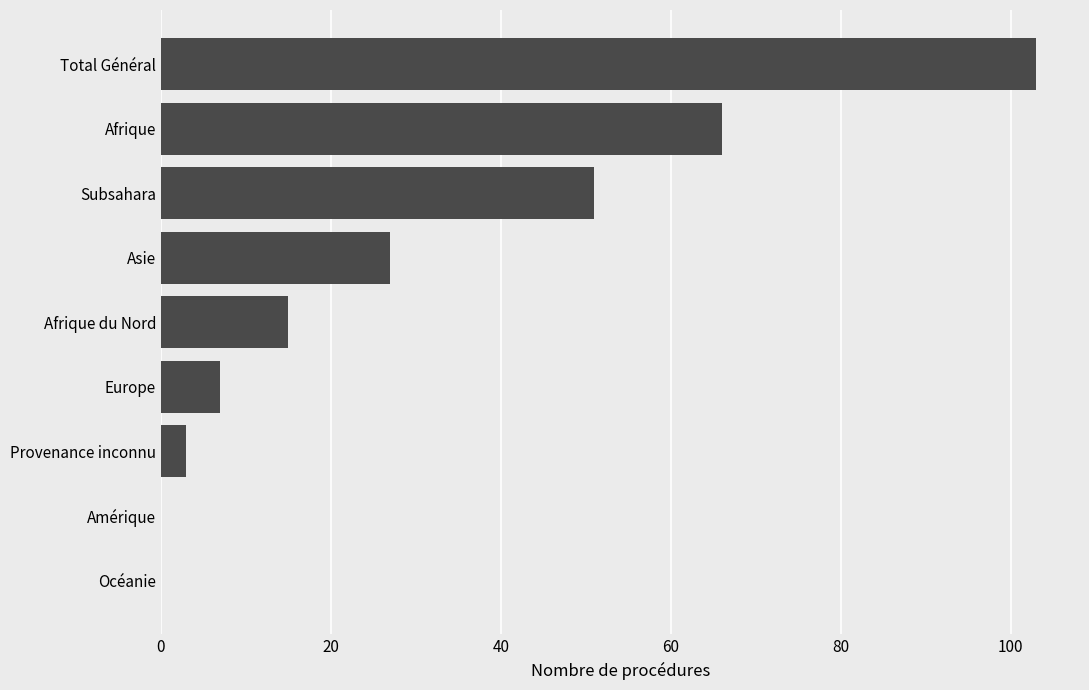

What is the change in value from Afrique to Subsahara?

-15